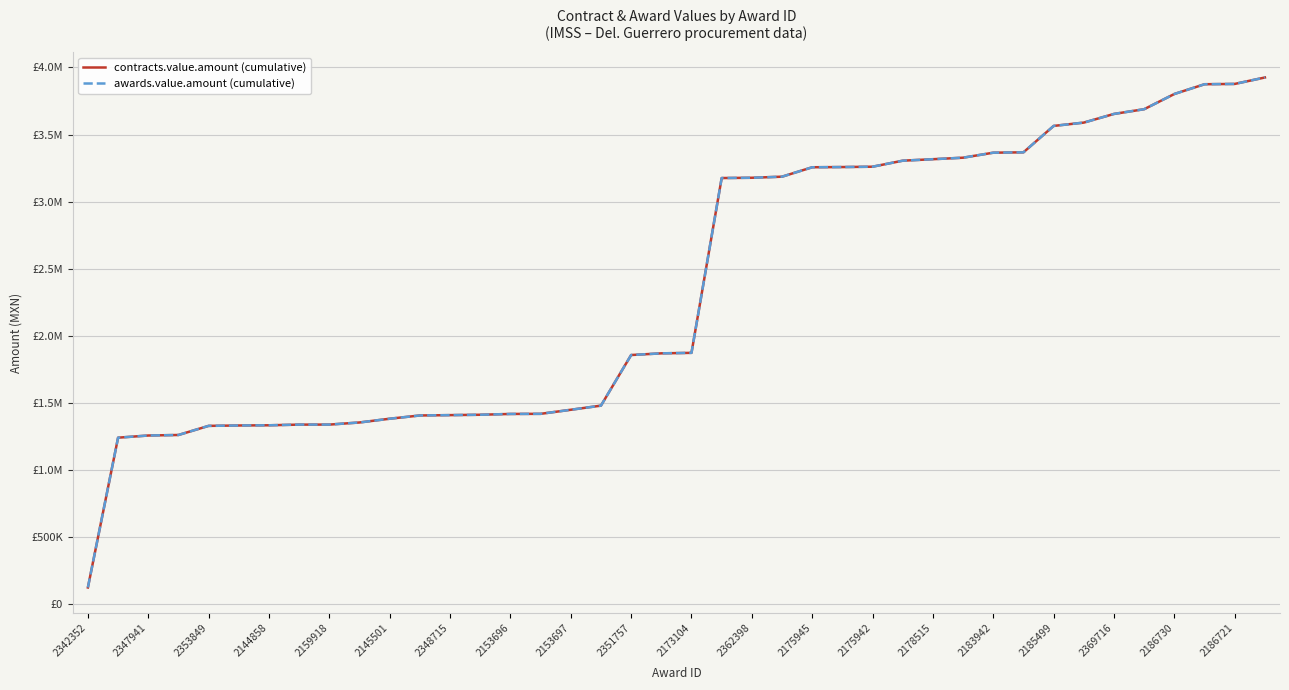

At how many categories does at least one series exceed 949722?

39